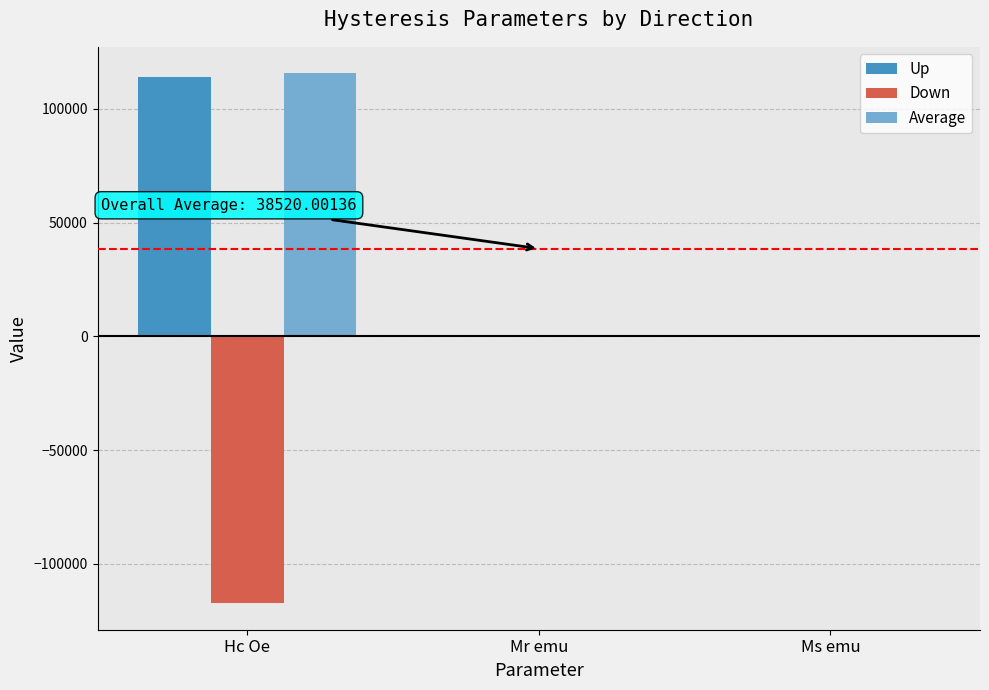

True or false: Down has a value of -193141.4 at Hc Oe.

False